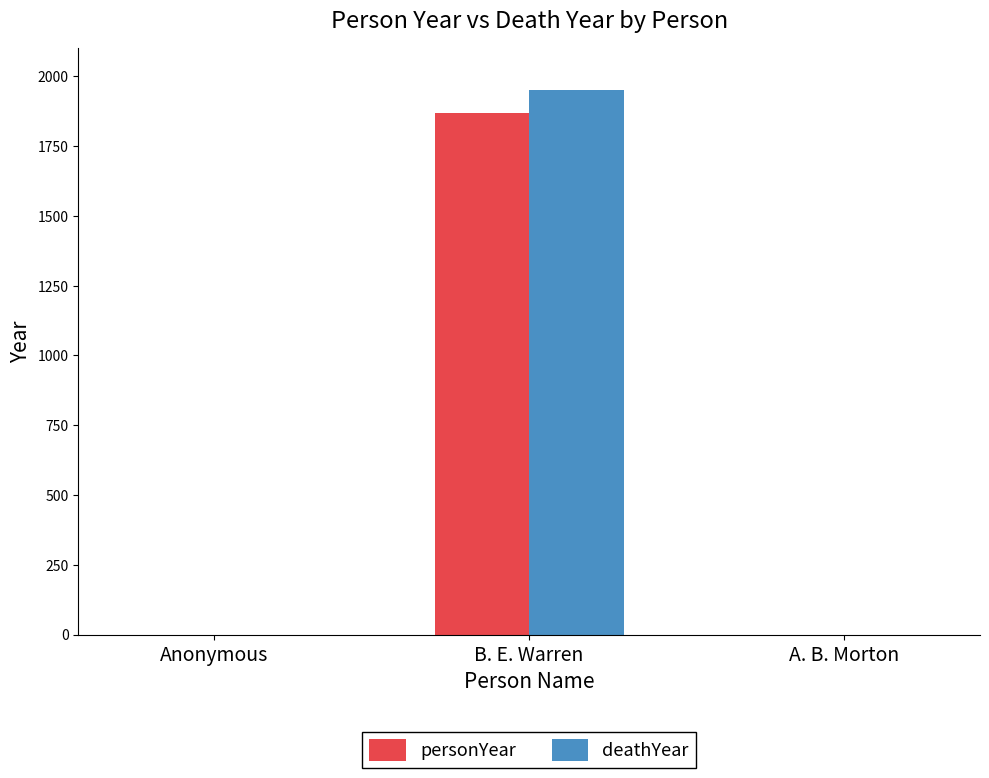

Which series changed the most between Anonymous and B. E. Warren?

deathYear